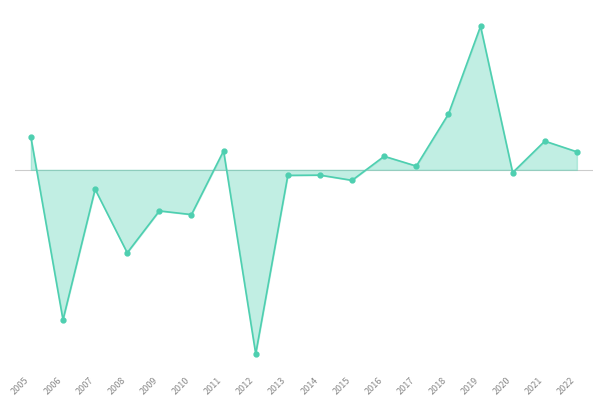

Is this an area chart (filled region under the line)?

Yes